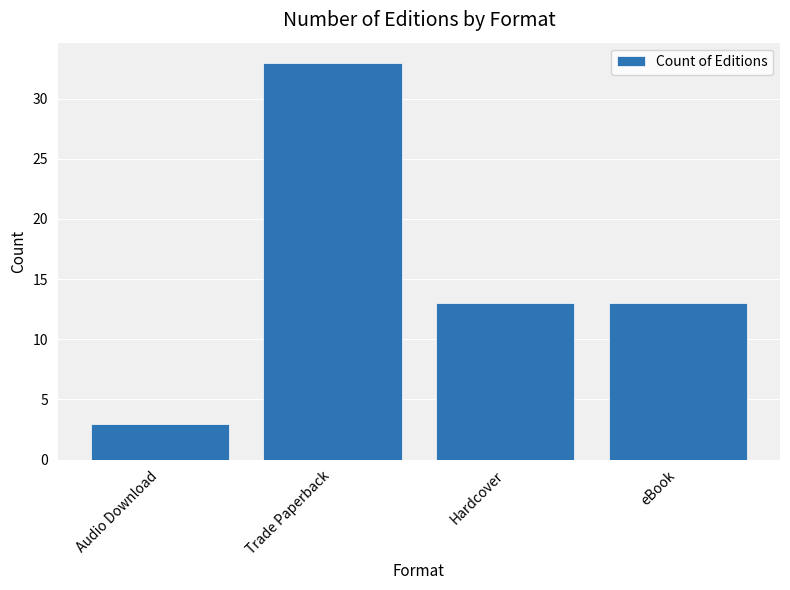

The chart shows a value of 22 at eBook. True or false?

False